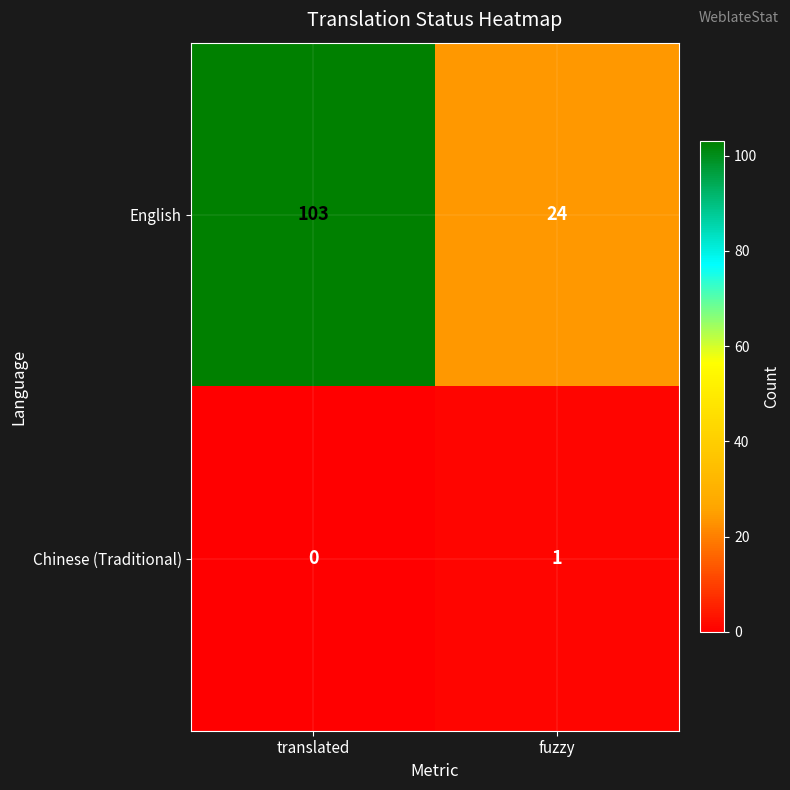

At which label is English closest to 63?

fuzzy